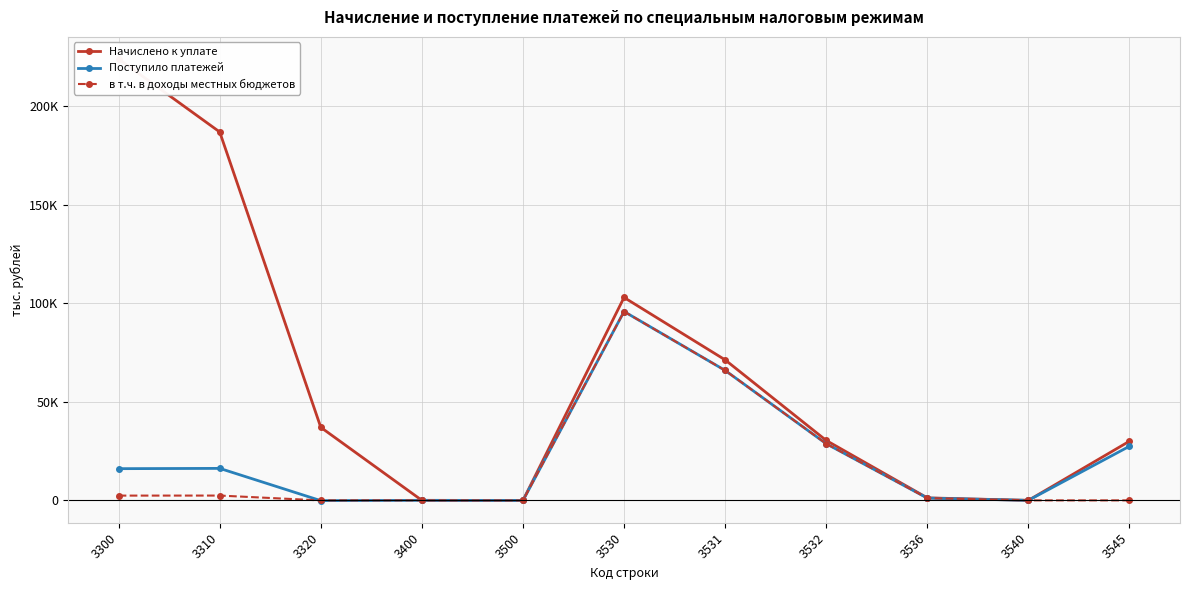

The Начислено к уплате series shows 0 at 3400. True or false?

True